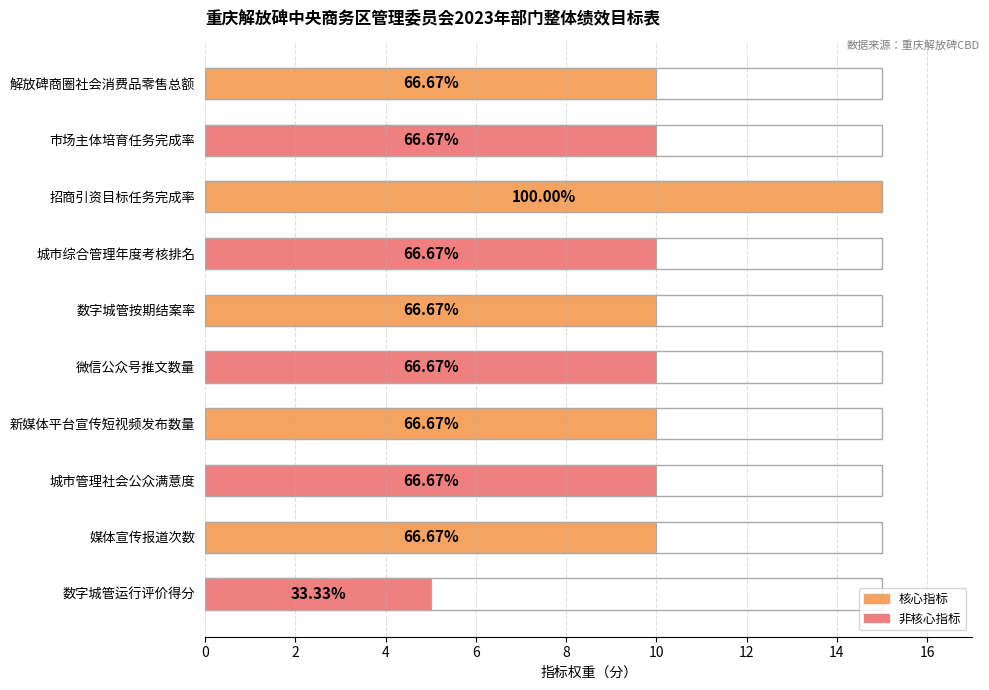

What is the value of the 4th bar from the left?

10